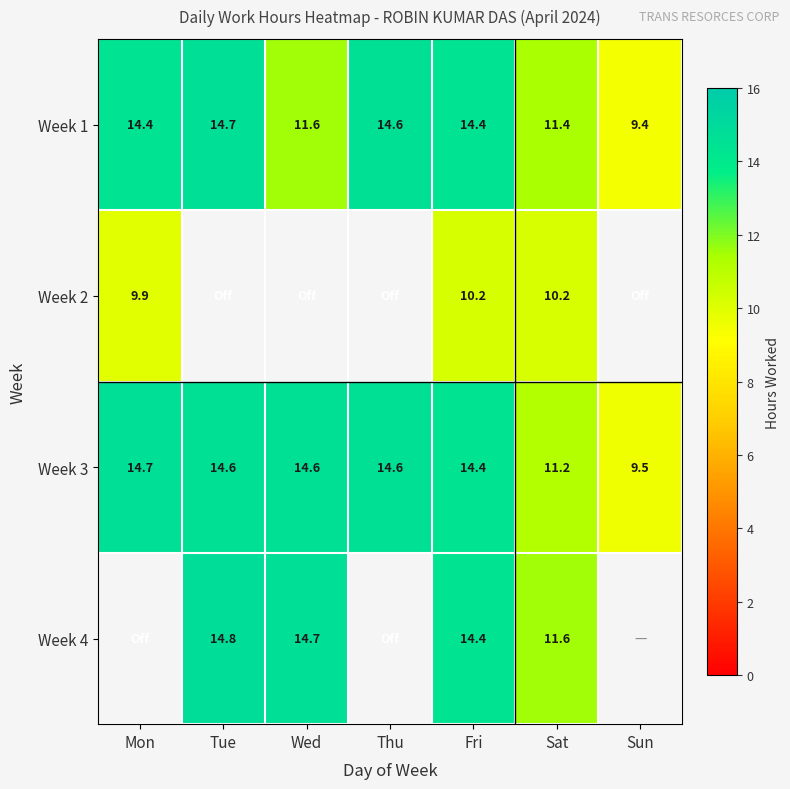

What is the average value of the Week 1 series?

12.9